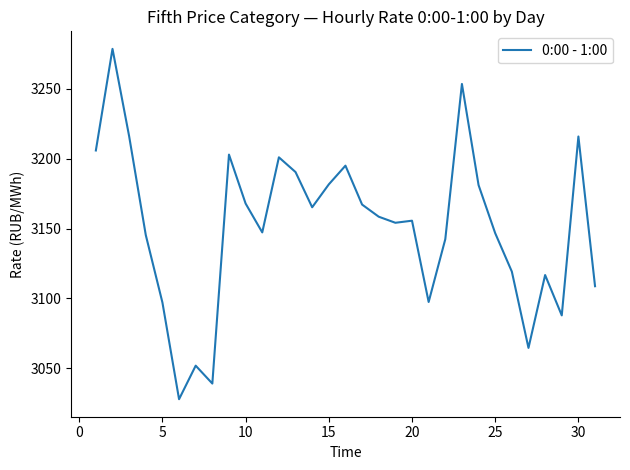

What is the smallest value displayed?

3027.9